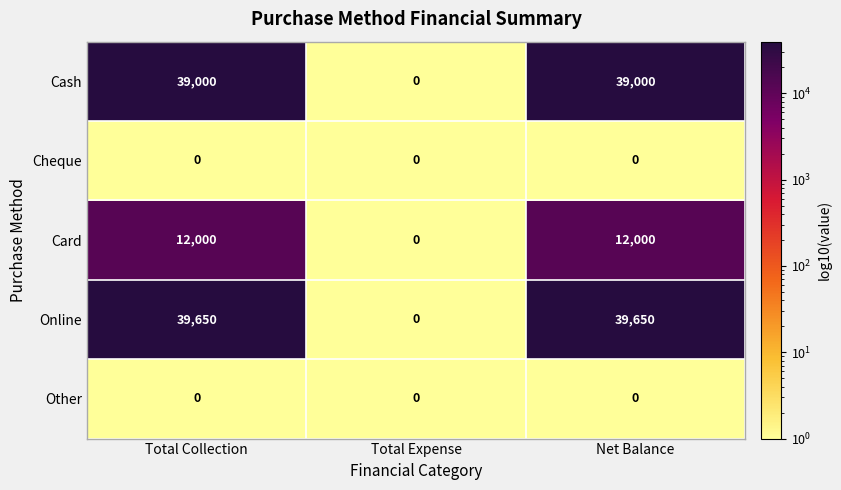

Which category has the lowest value in the Online series?

Total Expense